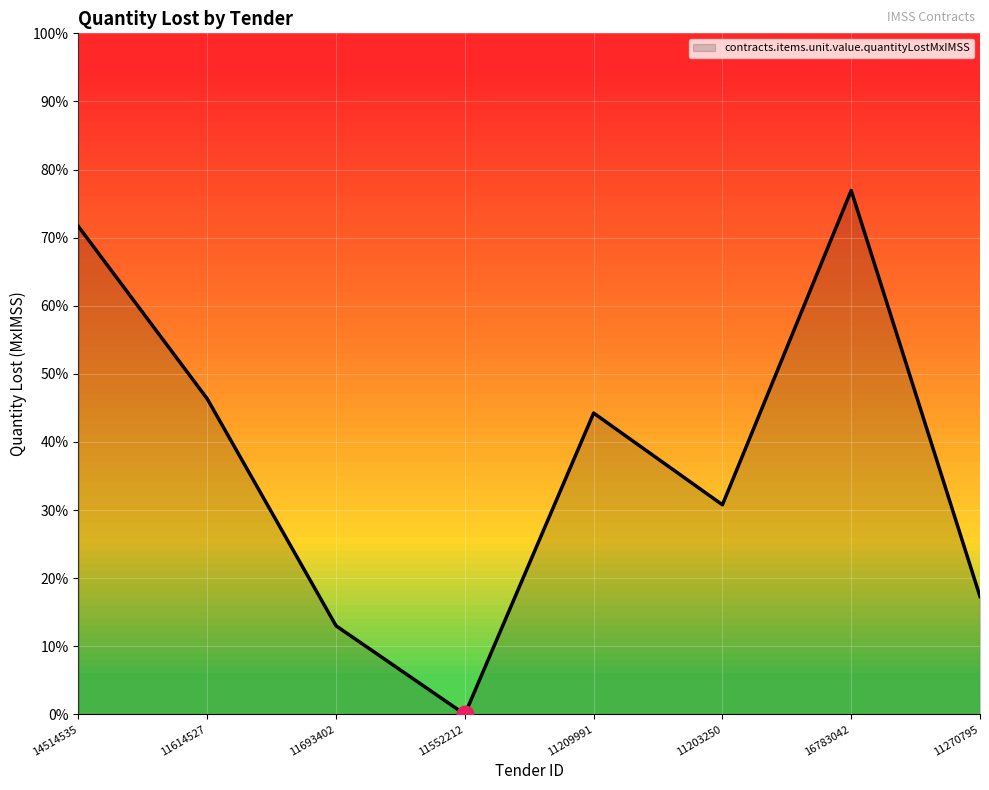

List the labels in order of value, largest first.

16783042, 14514535, 11614527, 11209991, 11203250, 11270795, 11693402, 11552212